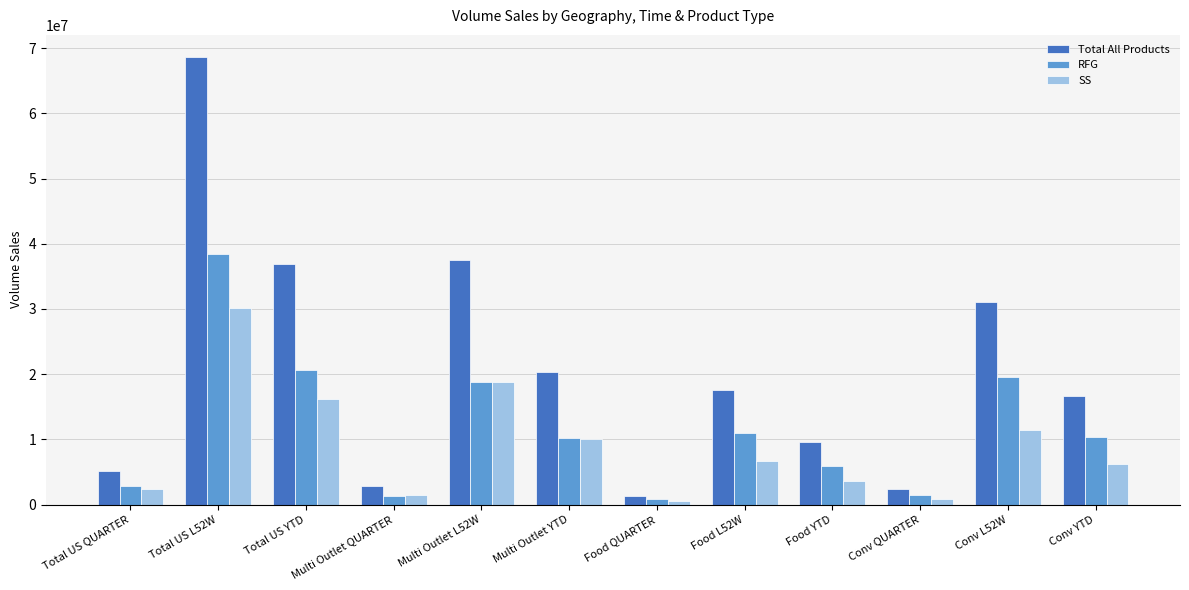

Which category has the highest value across all series?

Total US L52W